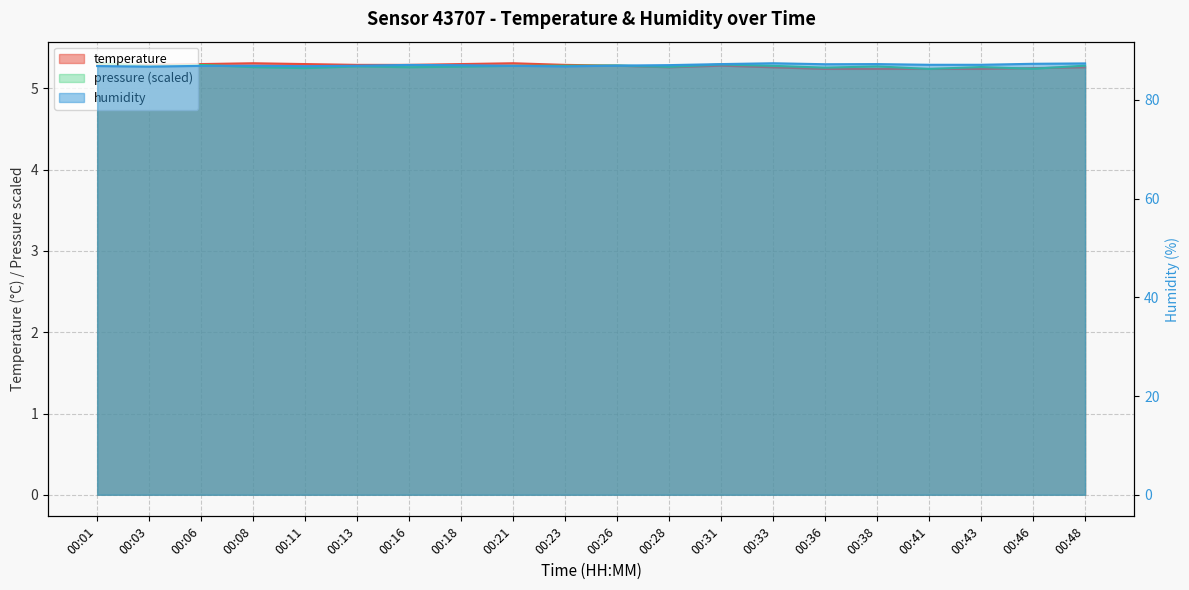

The value of humidity at 00:46 is 138.0. True or false?

False